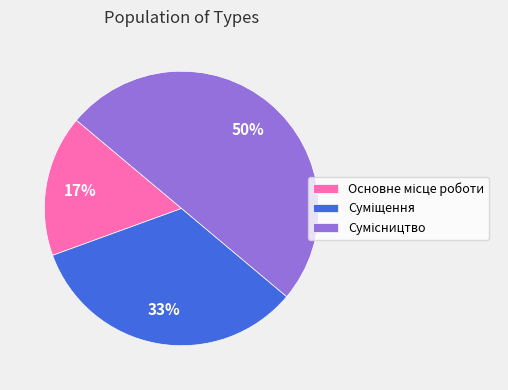

To the nearest percent, what is the difference between the largest and smallest slice percentages?

33%